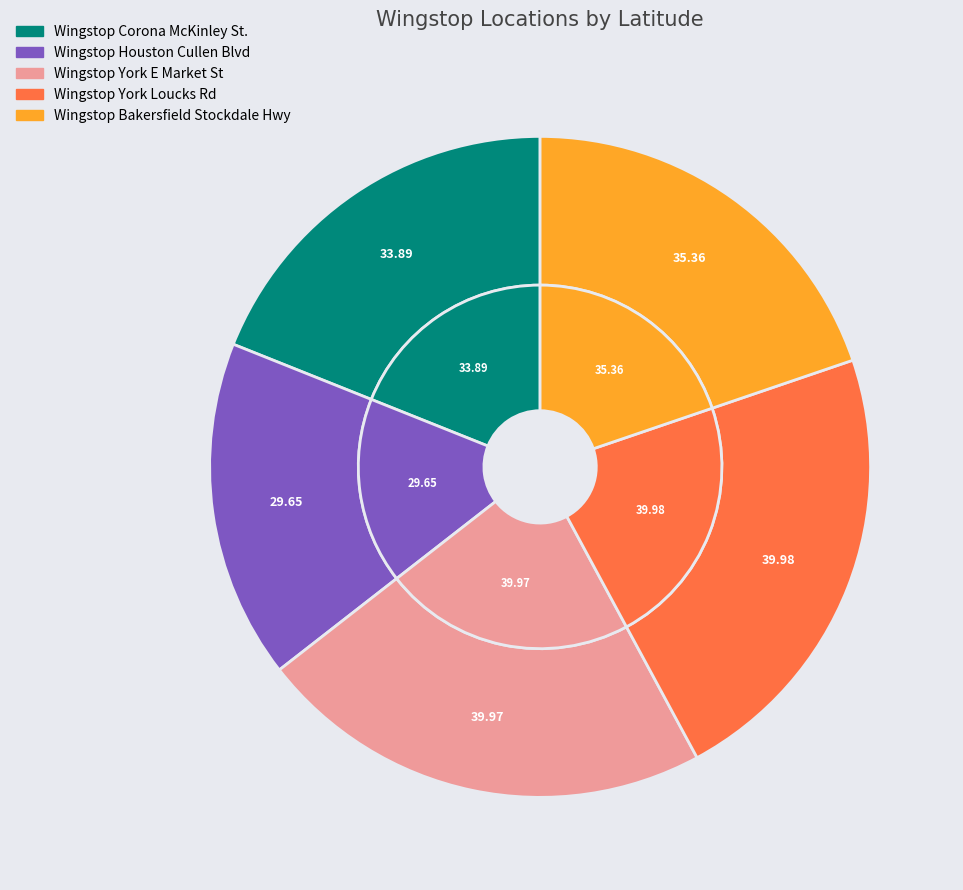

To the nearest percent, what is the average slice percentage?

20%